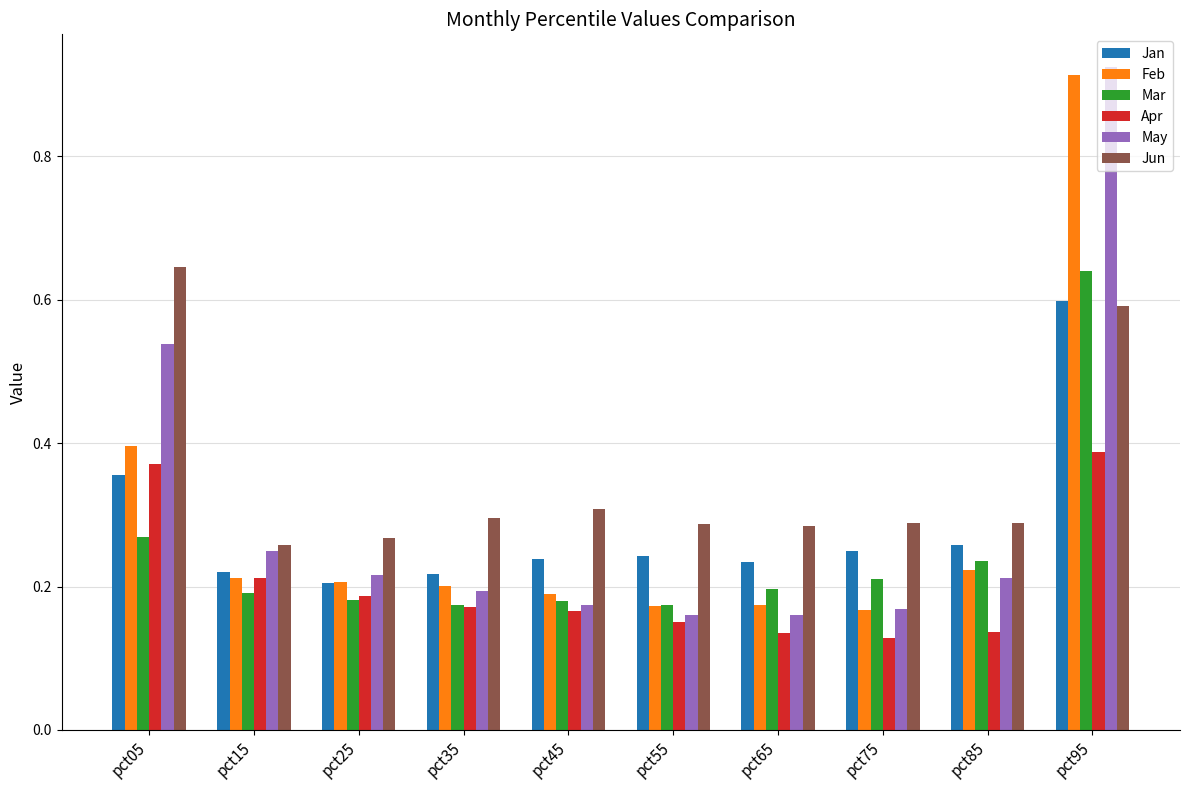

How many data points does each series have?

10